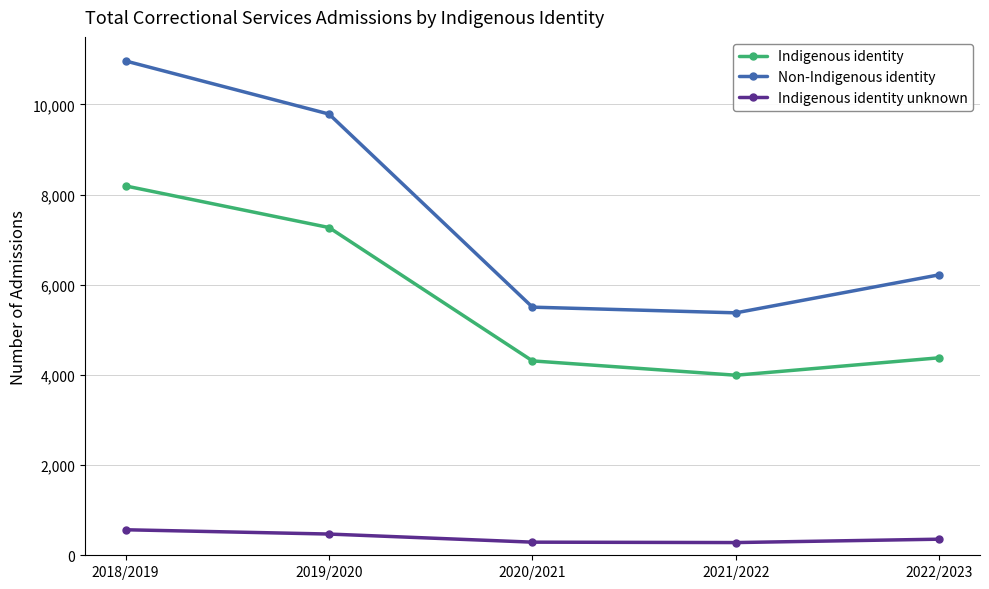

What is the label of the 2nd point from the left?

2019/2020